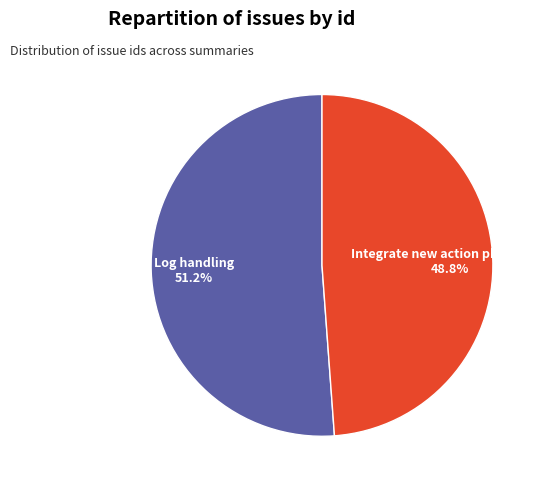

The Log handling slice represents 43% of the pie. True or false?

False